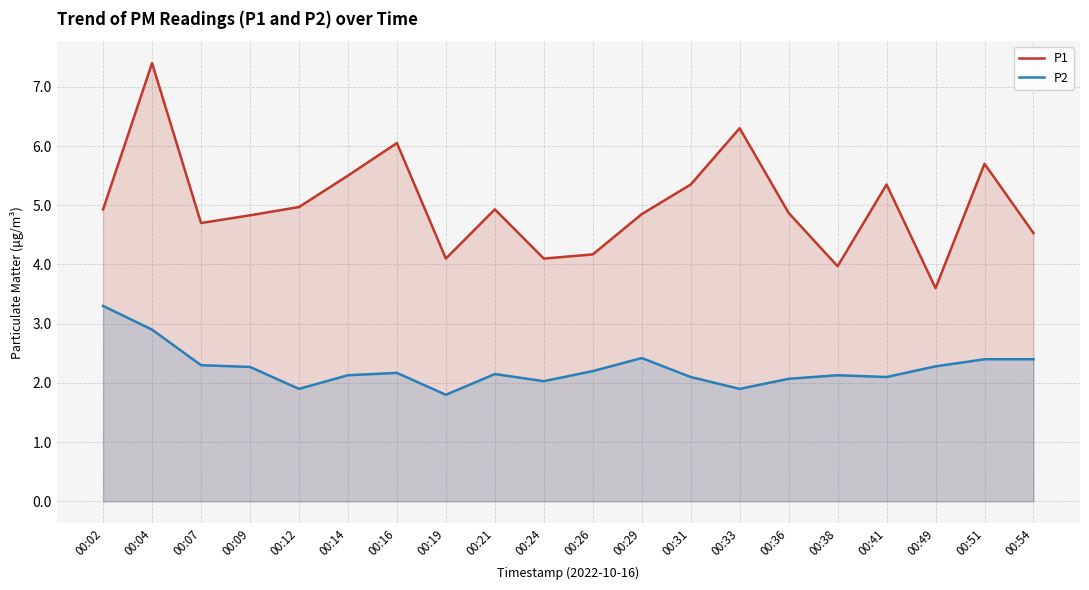

What is the value of the P1 point at the 8th from the left?

4.1